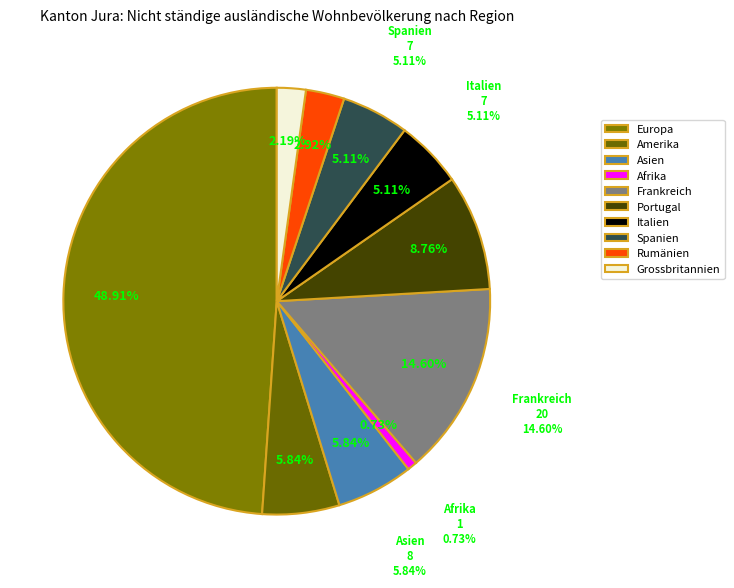

To the nearest percent, what is the combined percentage of Amerika and Spanien?

11%